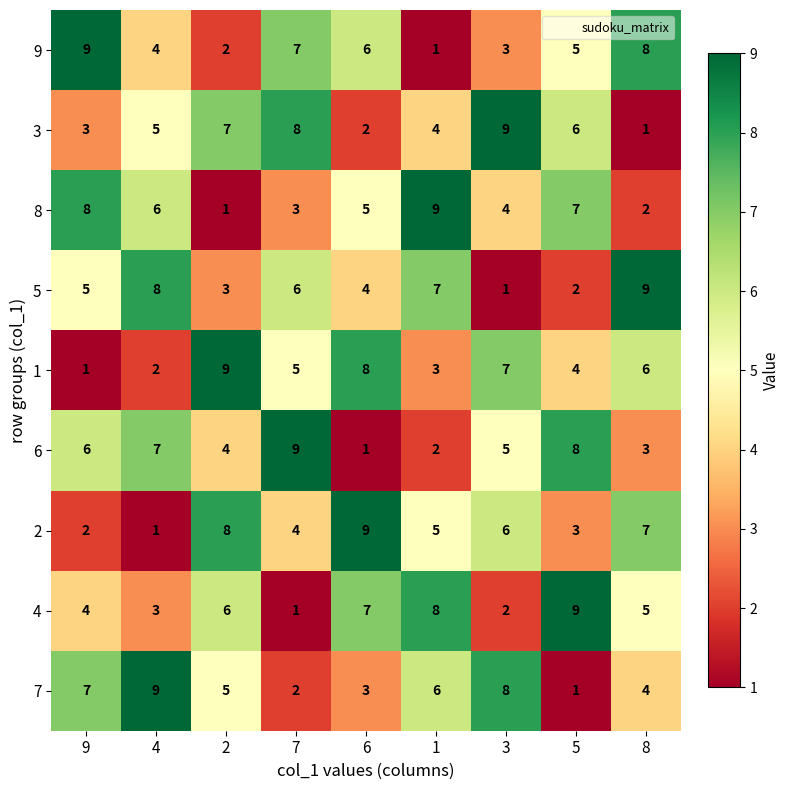

What is the spread (max minus min) of values at 4?

8